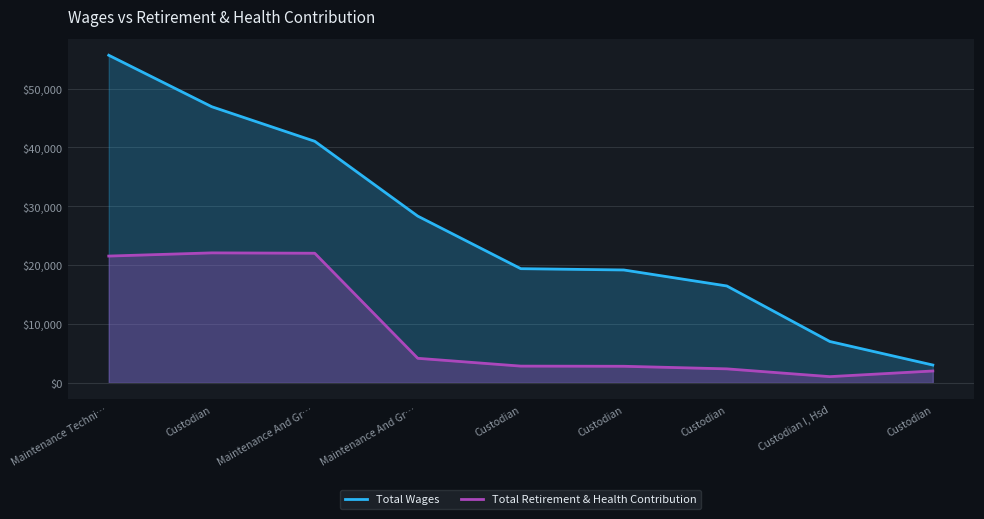

What is the sum of all Total Wages values?

237050